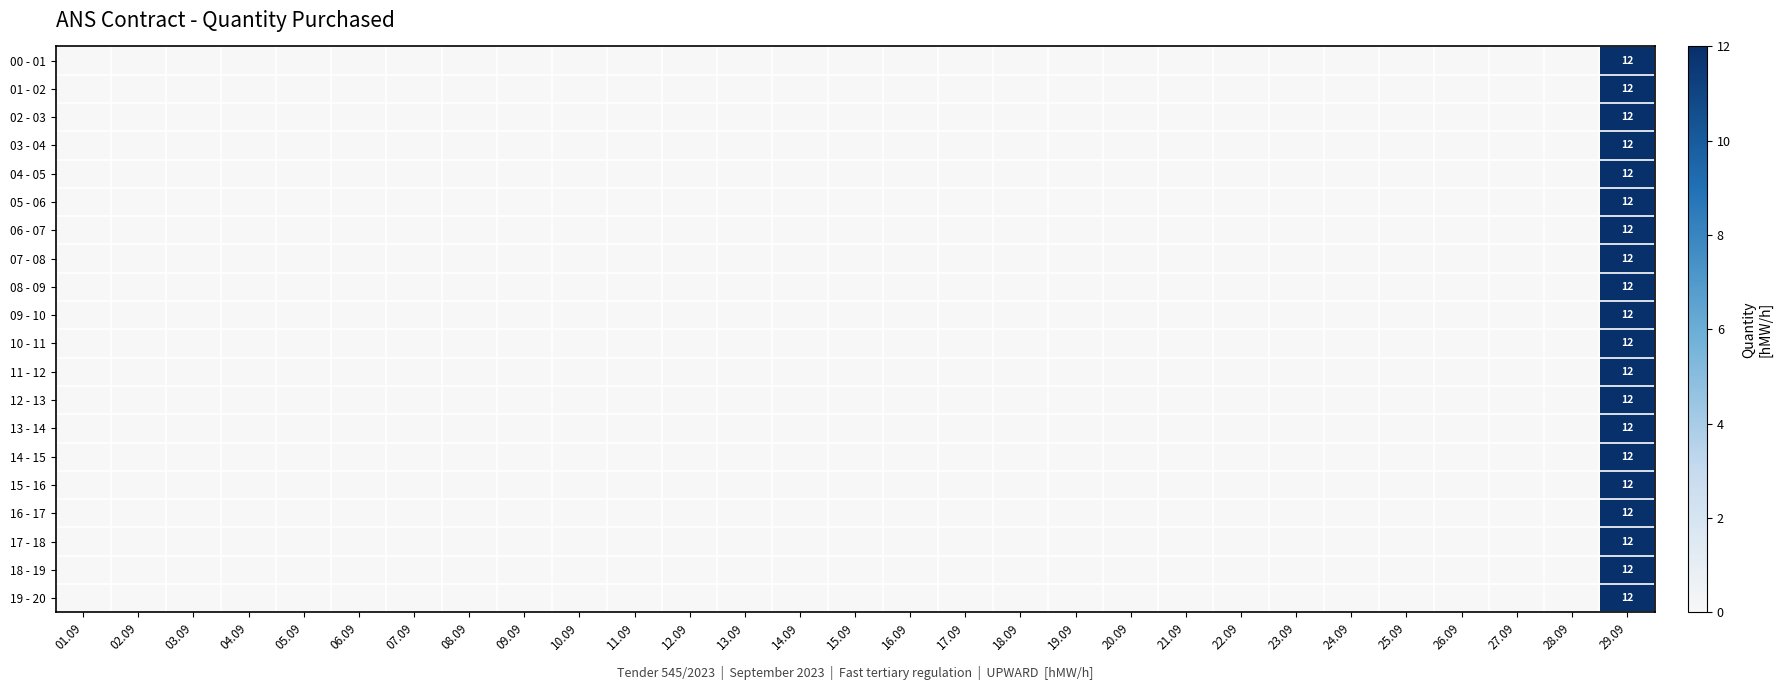

What is the total value across all series at 29.09?

240